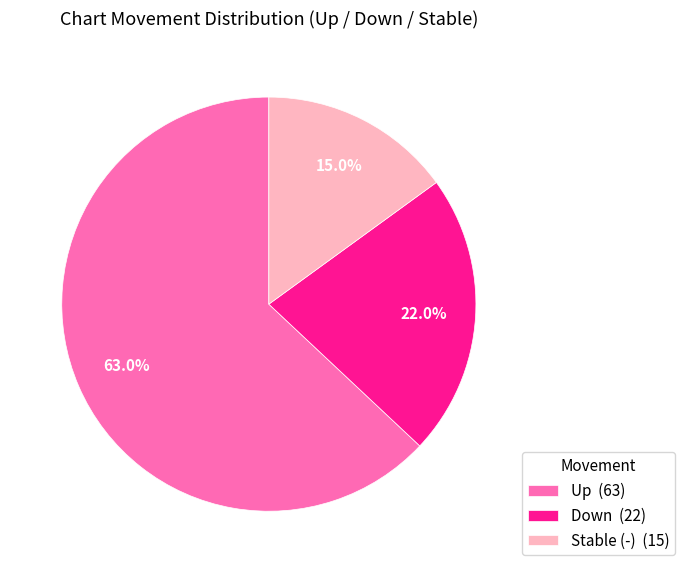

Which slice is the smallest?

Stable (-) (15)